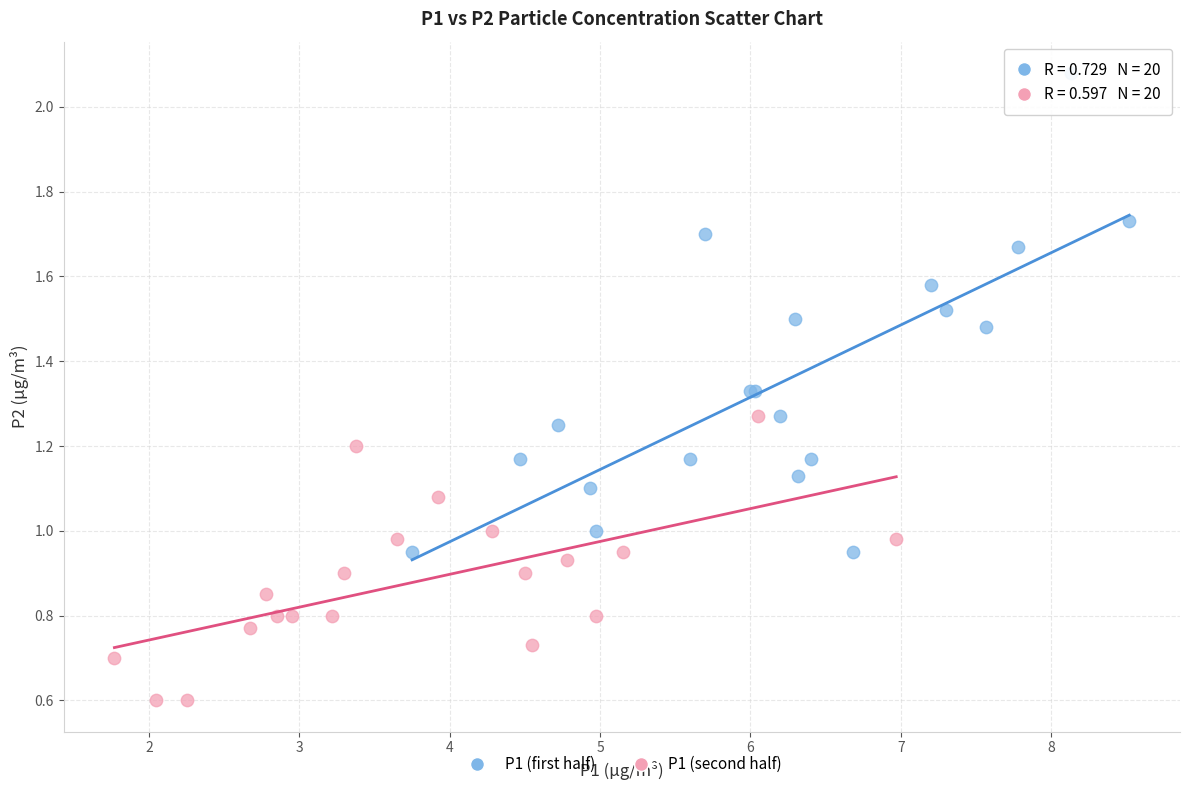

What are all the series names shown in the legend?

P1 (first half), P1 (second half)